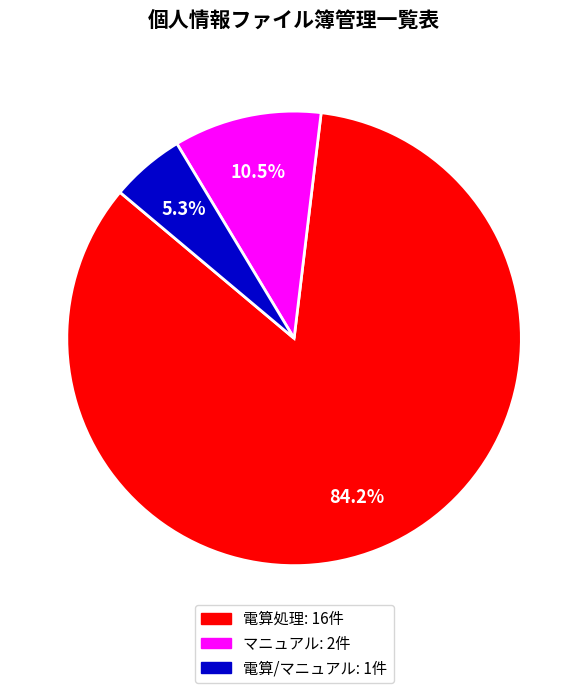

How many segments does this pie chart have?

3